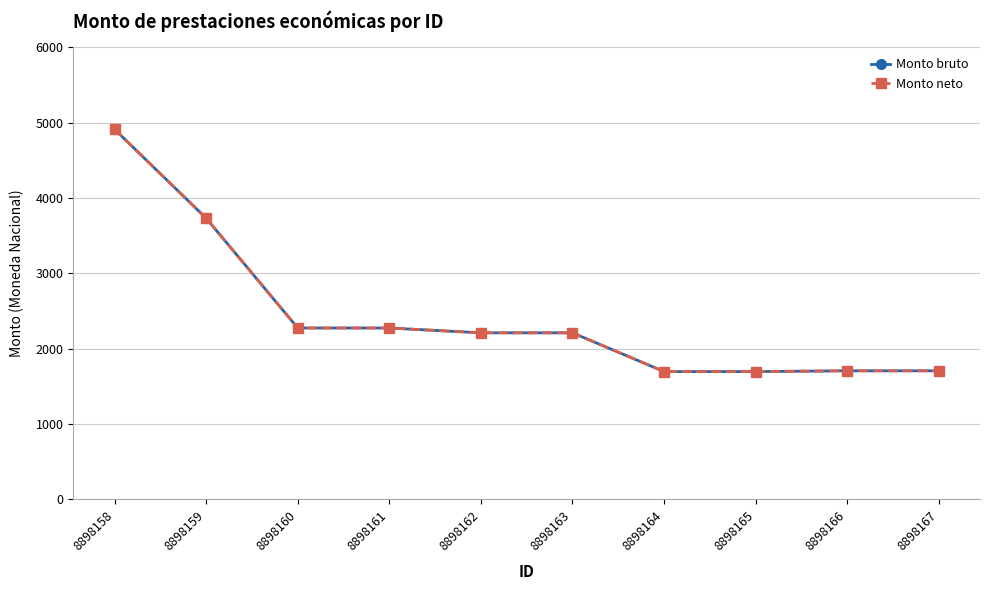

Reading left to right, list all the values displayed in this chart.

Monto bruto: 4910	3730	2274	2274	2210	2210	1696	1696	1706	1706
Monto neto: 4910	3730	2274	2274	2210	2210	1696	1696	1706	1706